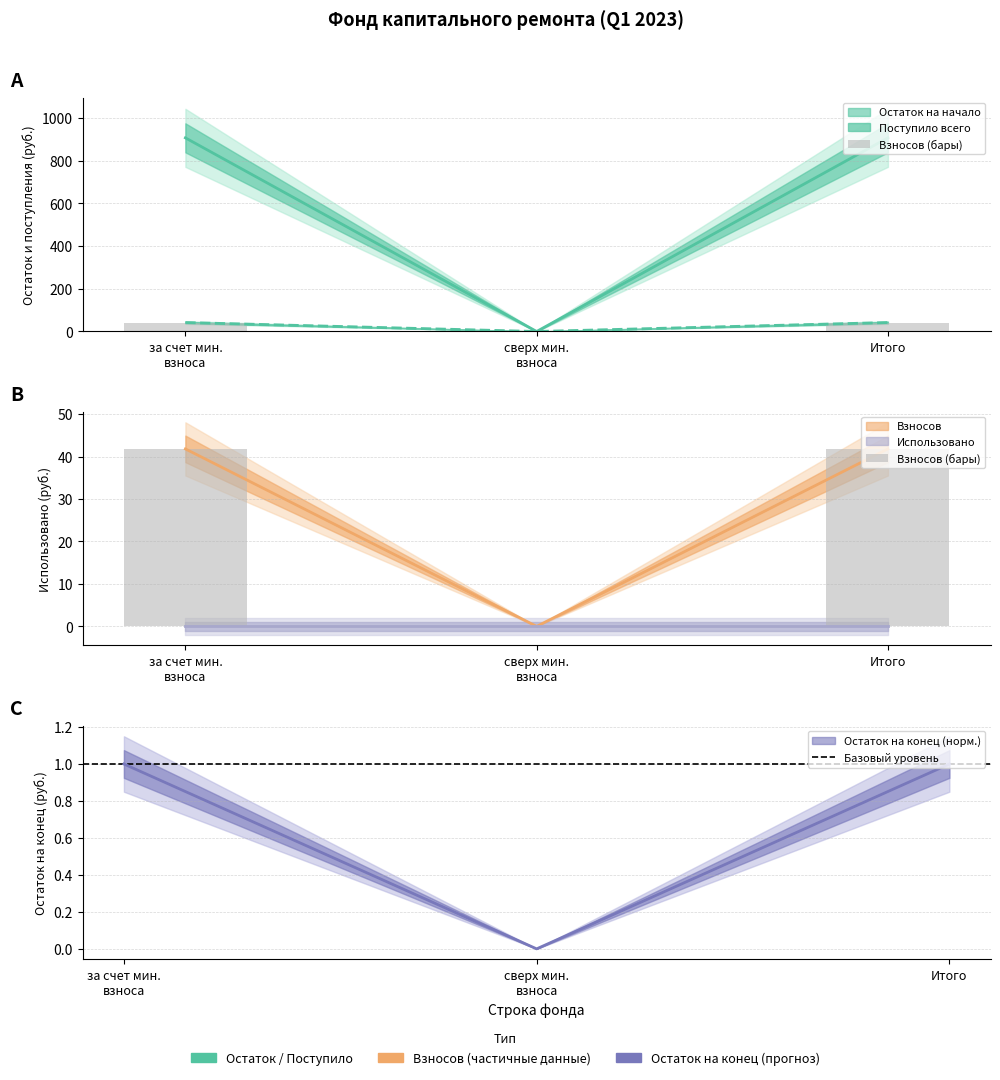

The Использовано series shows 0.0 at 5. True or false?

True